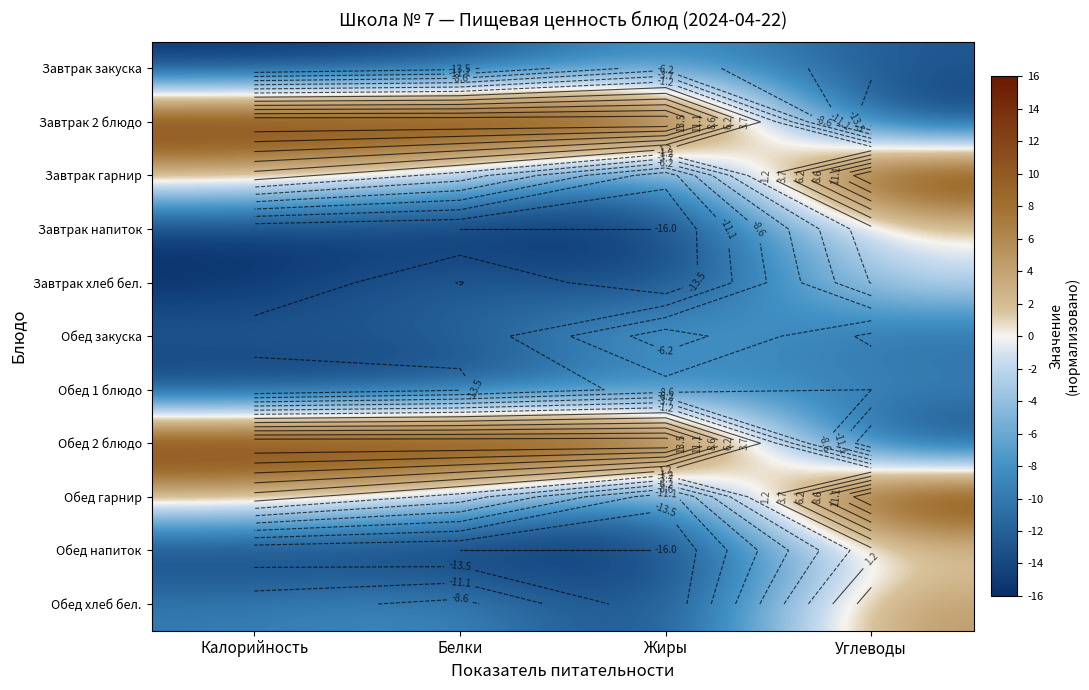

Is the value of Обед 2 блюдо at Жиры greater than the value of Завтрак хлеб бел. at Белки?

Yes